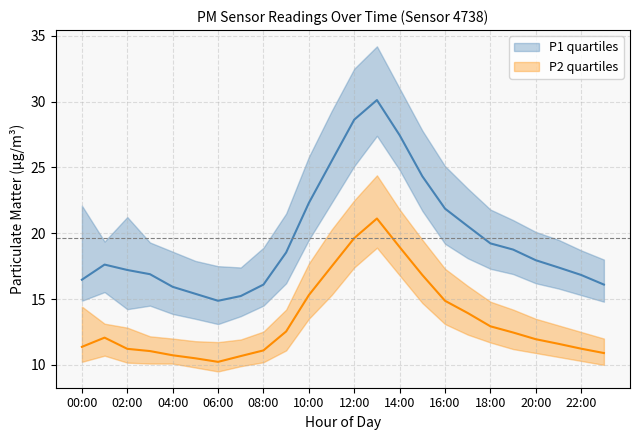

Which series has the largest range (max minus min)?

P1_q3